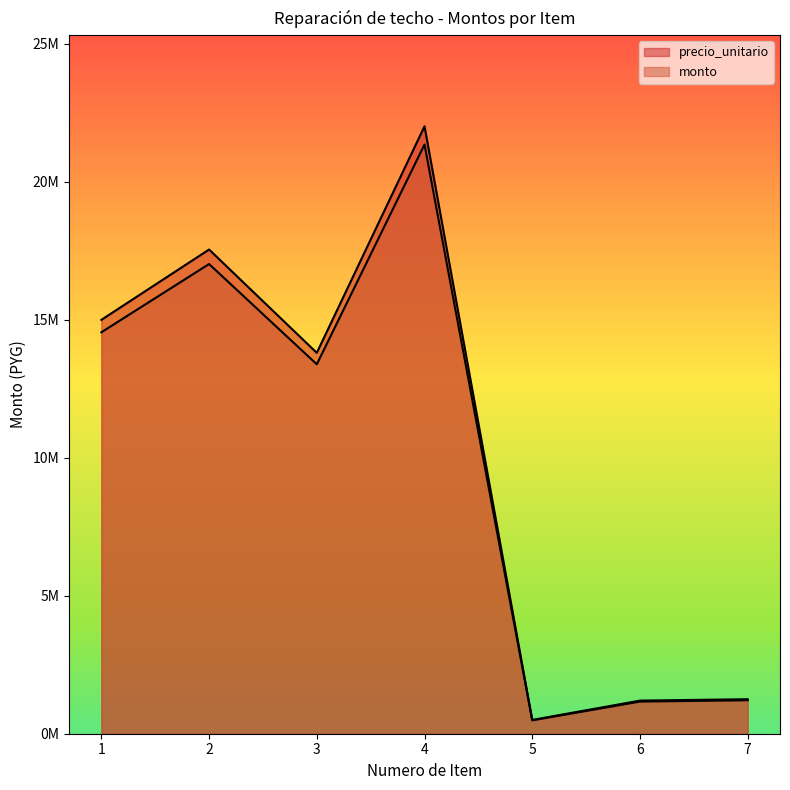

At which label does monto first exceed 13386000?

1